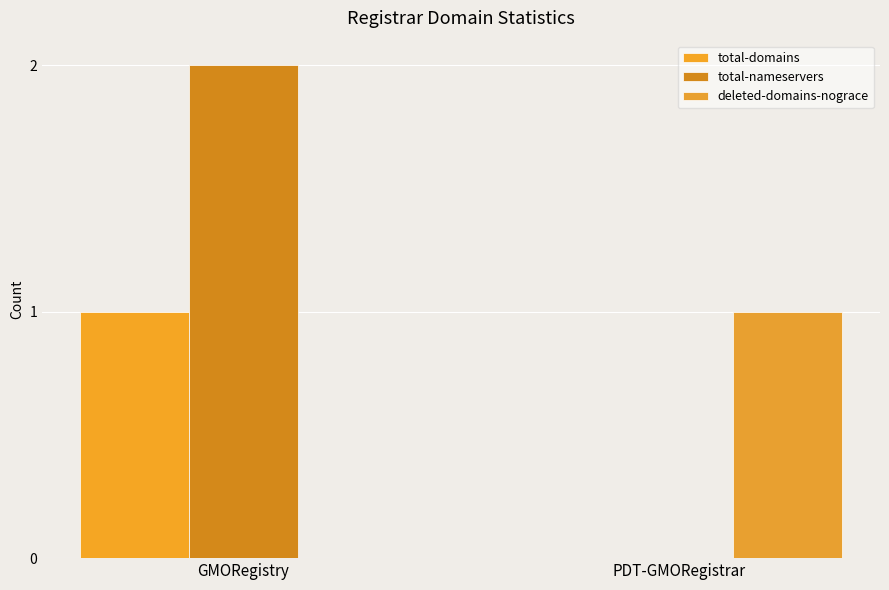

What is the sum of all deleted-domains-nograce values?

1